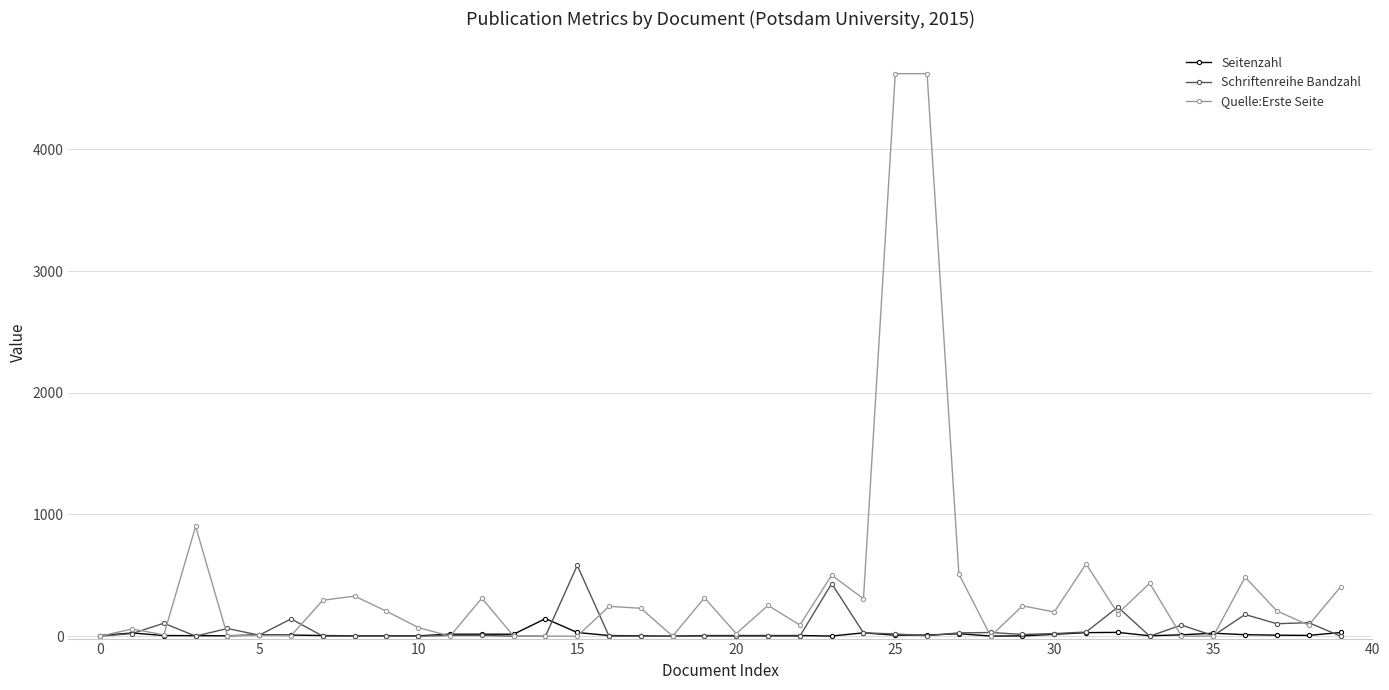

List the series in order of their peak value, lowest first.

Seitenzahl, Schriftenreihe Bandzahl, Quelle:Erste Seite